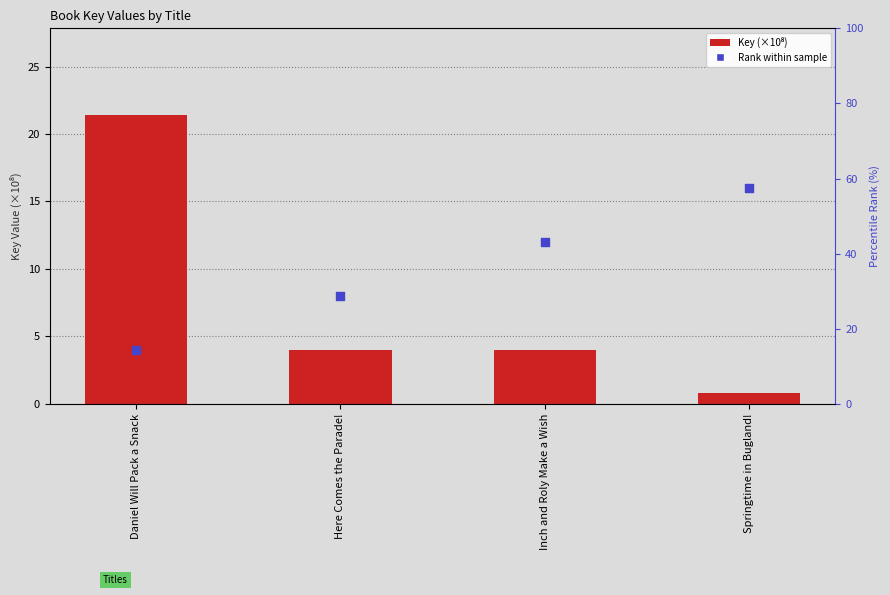

Is the value of Rank within sample at Here Comes the Parade! greater than the value of Key (×10⁸) at Springtime in Bugland!?

Yes